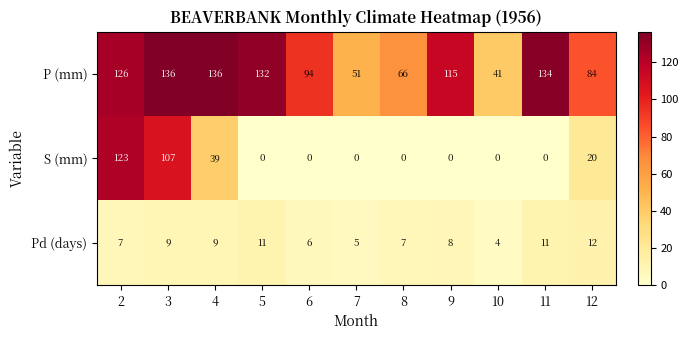

Where is Pd (days) nearest to the value 8?

9